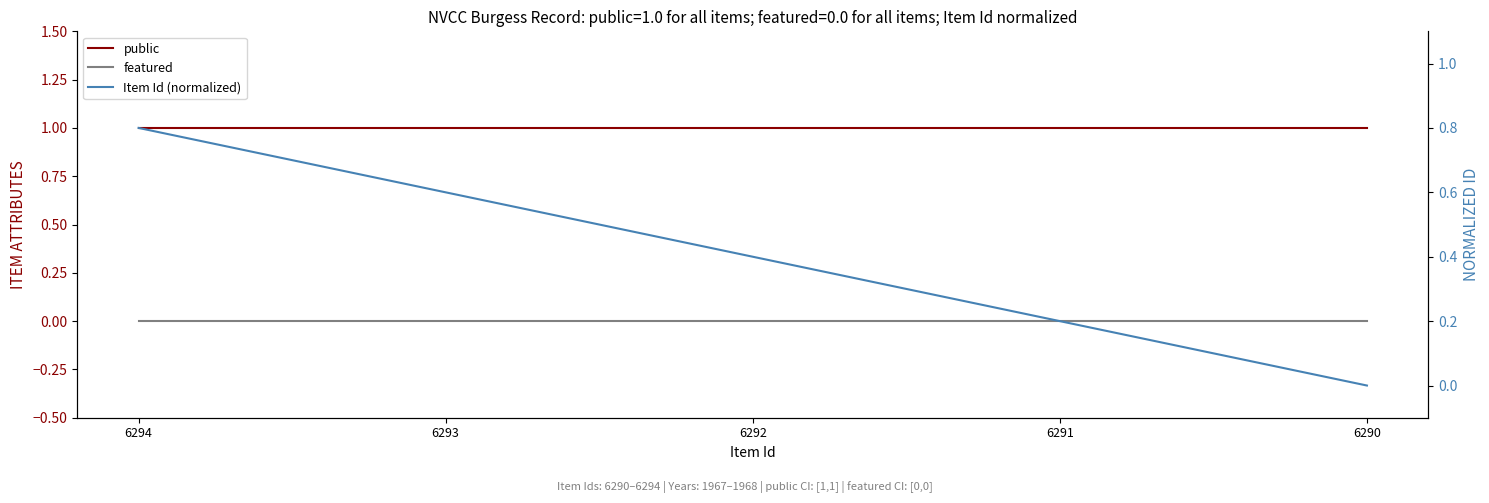

Rank the categories by featured value from highest to lowest.

6294, 6293, 6292, 6291, 6290